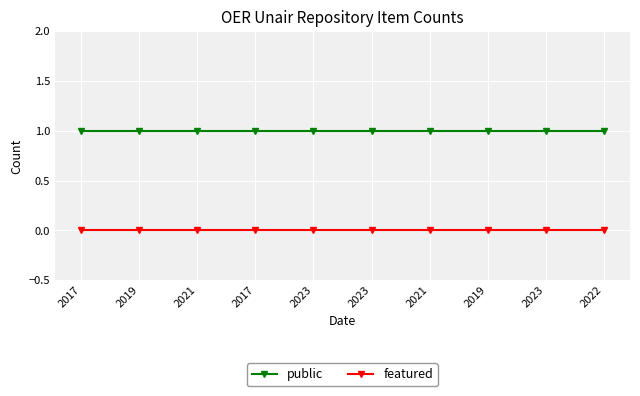

Rank the series by their maximum value, from highest to lowest.

public, featured